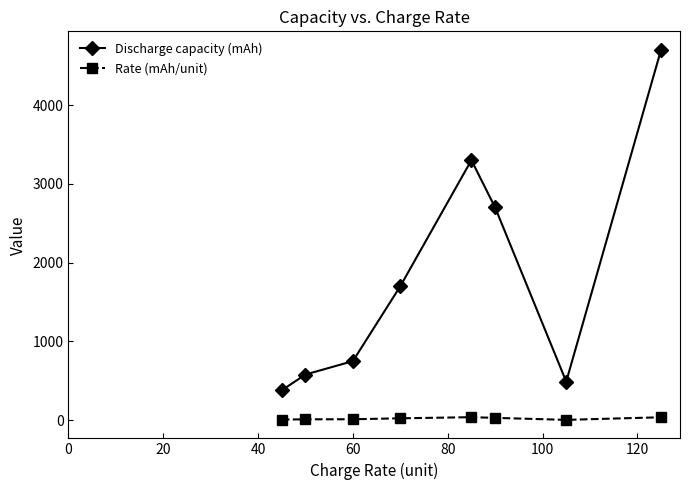

Which series has the largest total across all categories?

Discharge capacity (mAh)